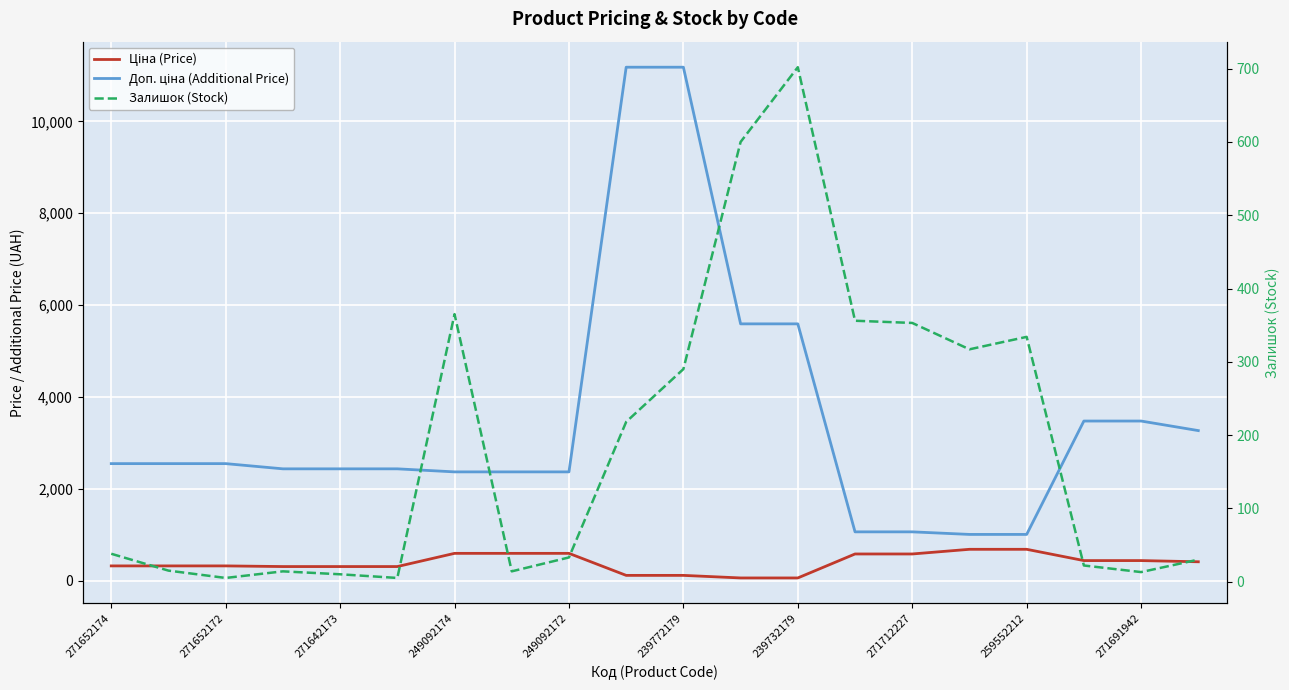

What is the difference between the second highest and second lowest values in the Ціна (Price) series?

623.9